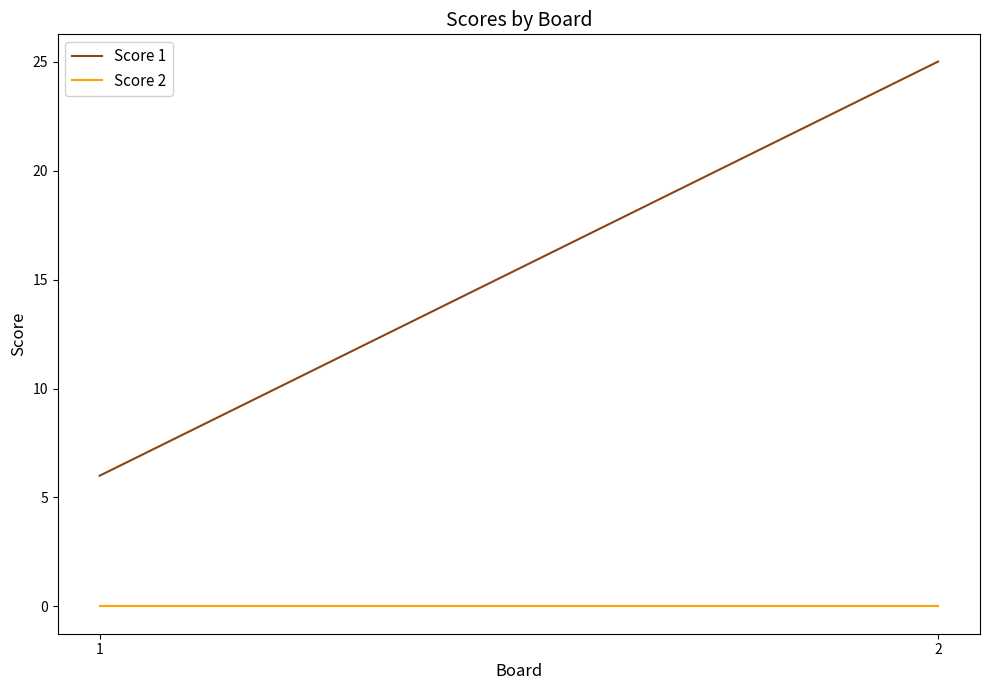

Is the value of Score 1 at 2 greater than the value of Score 2 at 2?

Yes